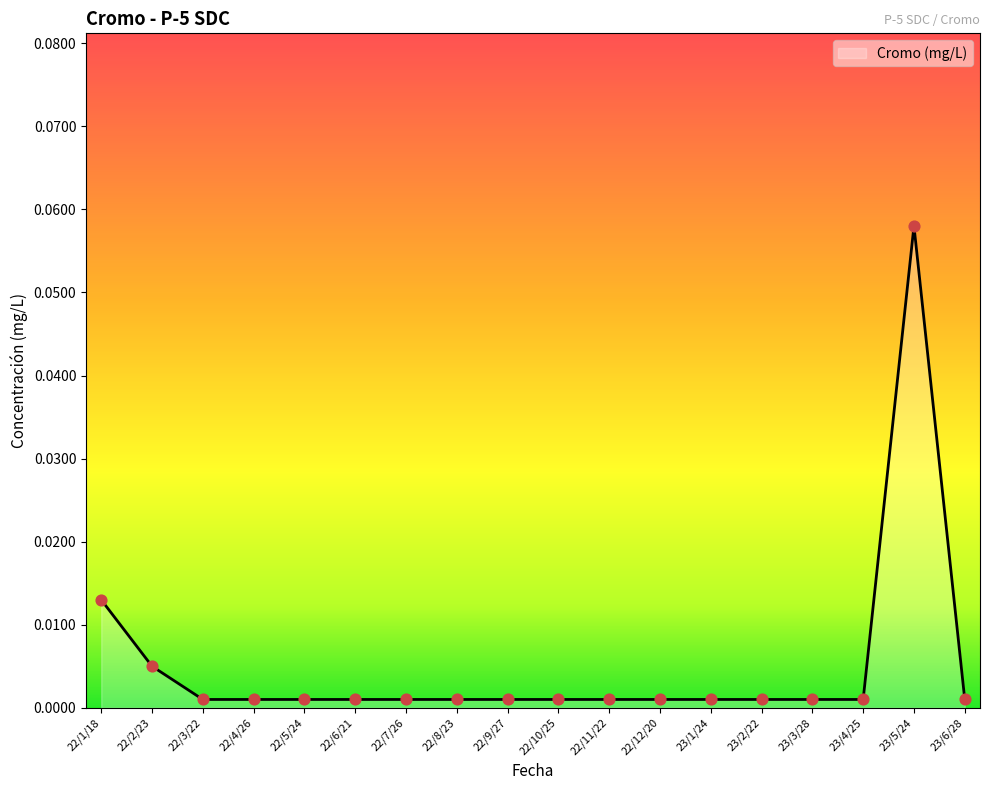

Which label corresponds to the largest value in the chart?

23/5/24